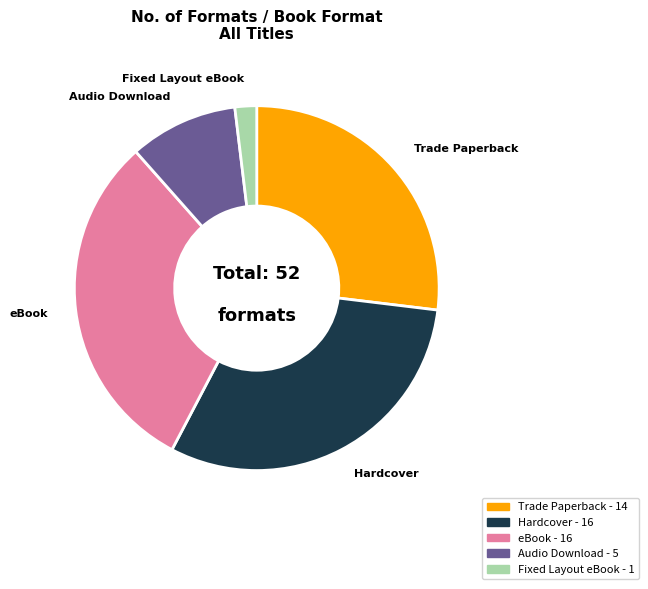

True or false: Trade Paperback accounts for 27% of the total.

True